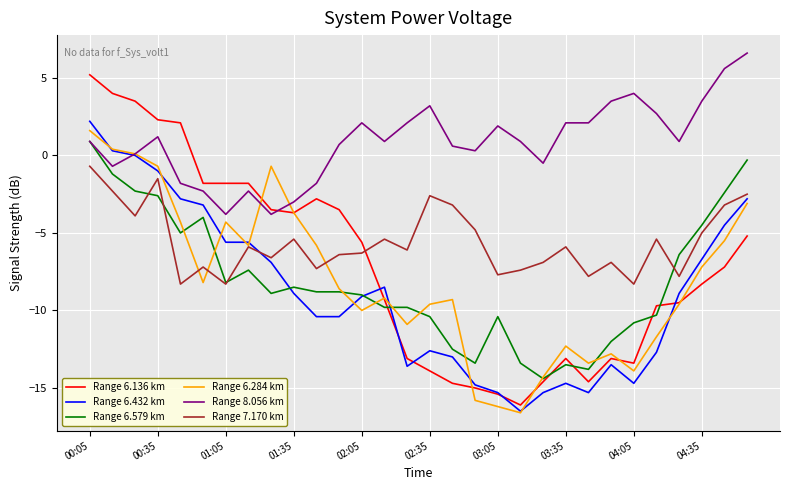

What is the minimum value for Range 6.136 km?

-16.1